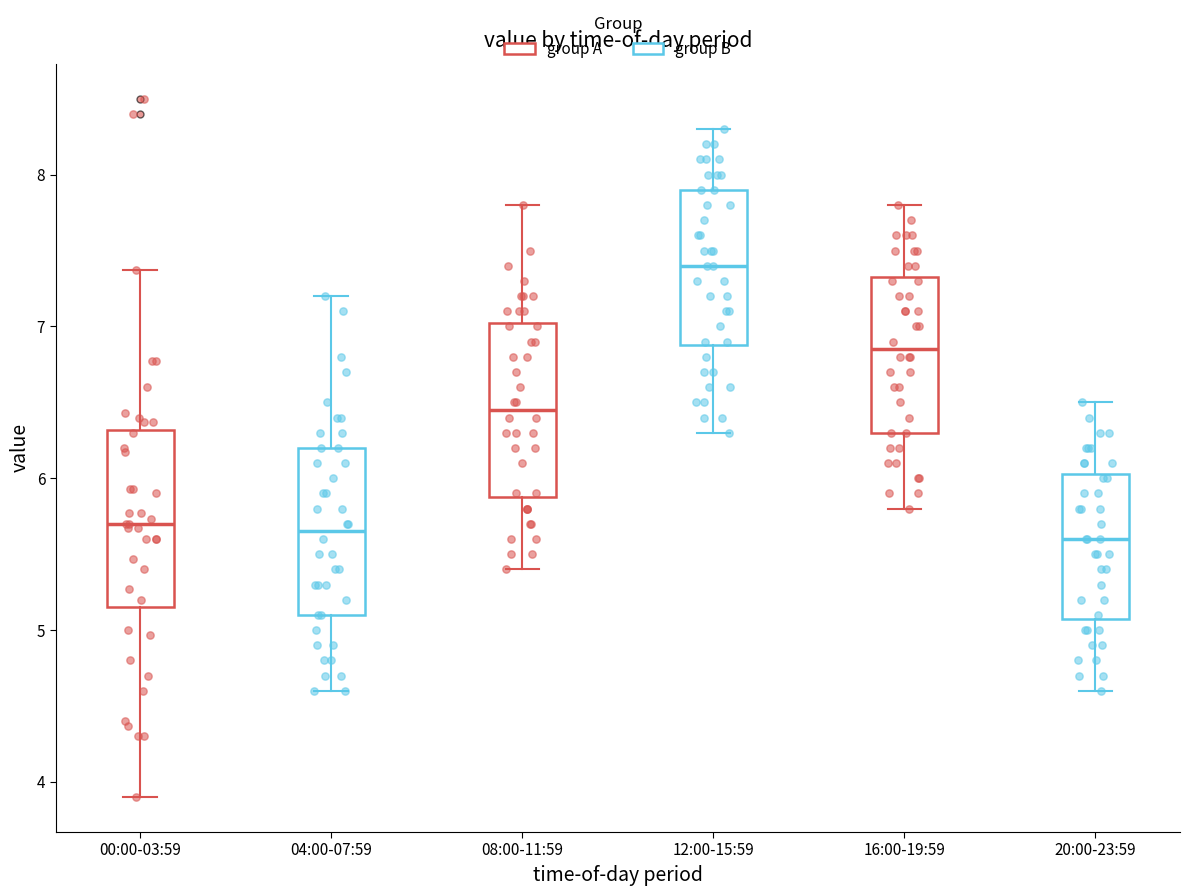

Reading left to right, read every box against the y-axis: the position of its median line, the range the box covers, and the ends of its whiskers. The values are not printed on the chart, so give them approximately, as read against the axis.

00:00-03:59: median 5.7, box 5.2 to 6.3, whiskers 3.9 to 7.4
04:00-07:59: median 5.7, box 5.1 to 6.2, whiskers 4.6 to 7.2
08:00-11:59: median 6.5, box 5.9 to 7.0, whiskers 5.4 to 7.8
12:00-15:59: median 7.4, box 6.9 to 7.9, whiskers 6.3 to 8.3
16:00-19:59: median 6.9, box 6.3 to 7.3, whiskers 5.8 to 7.8
20:00-23:59: median 5.6, box 5.1 to 6.0, whiskers 4.6 to 6.5